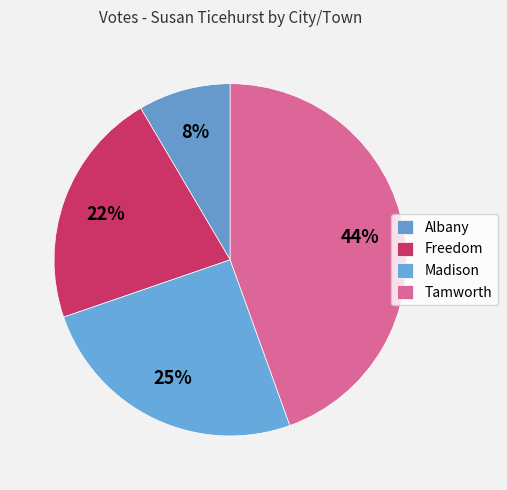

What is the largest slice in the pie chart?

Tamworth